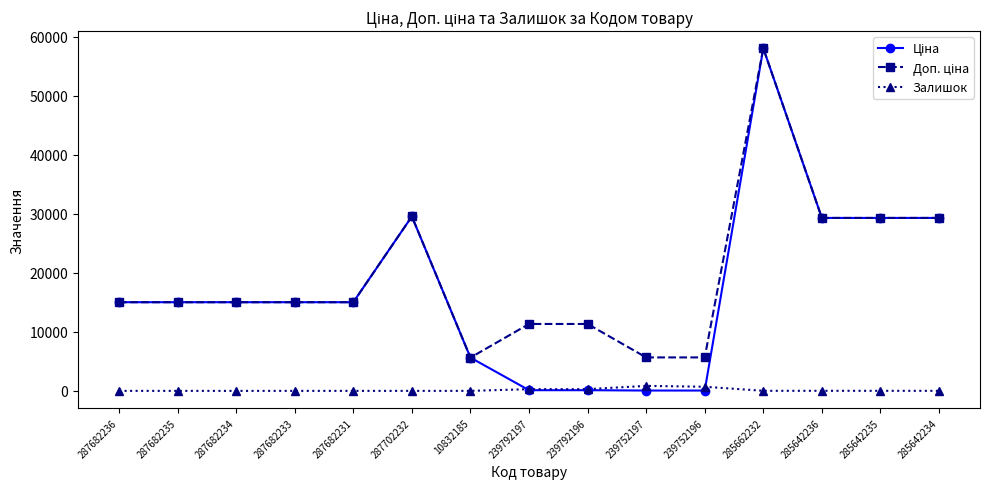

What is the average value of the Залишок series?

144.2